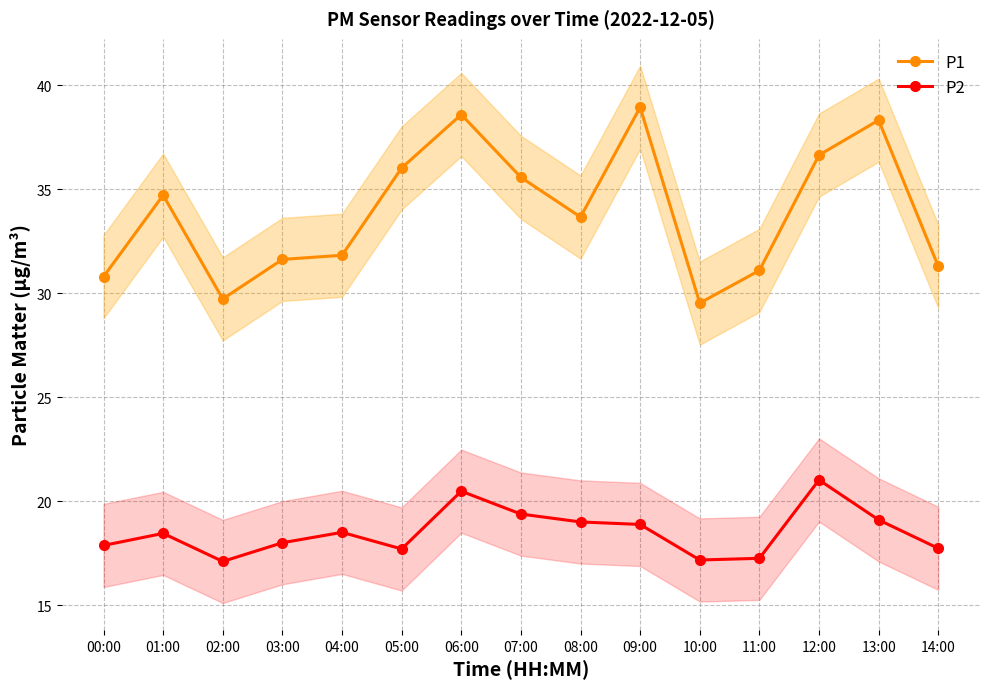

How many data points in P2 are above 18?

8